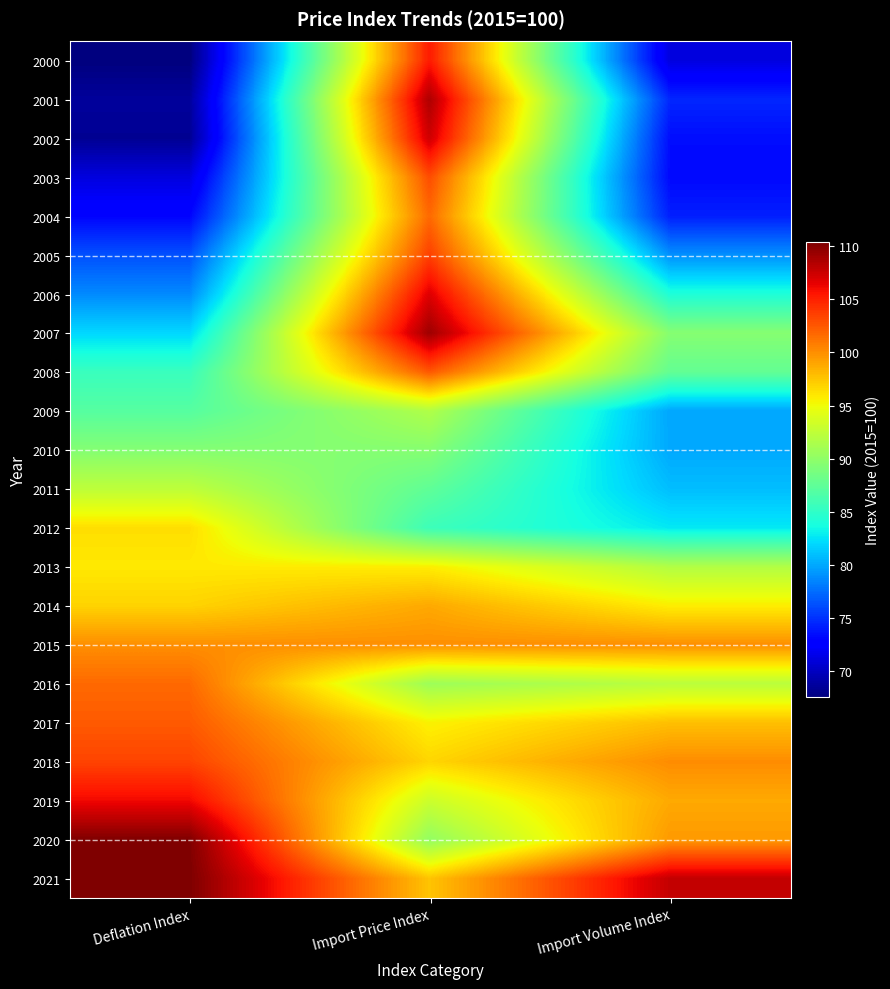

Which category has the highest value across all series?

Deflation Index